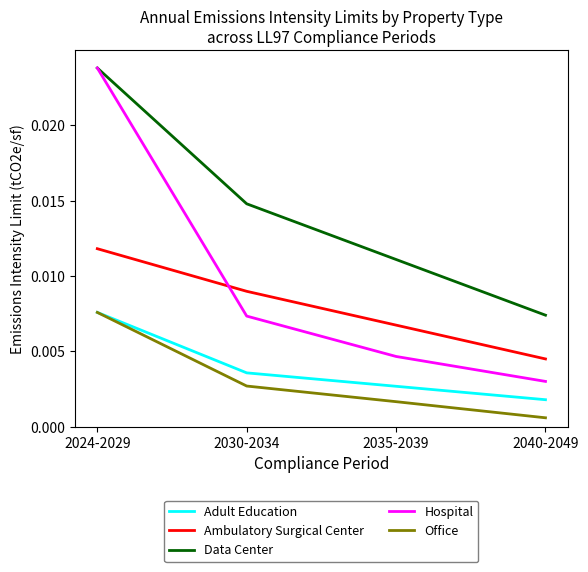

Which category has the highest value in the Adult Education series?

2024-2029